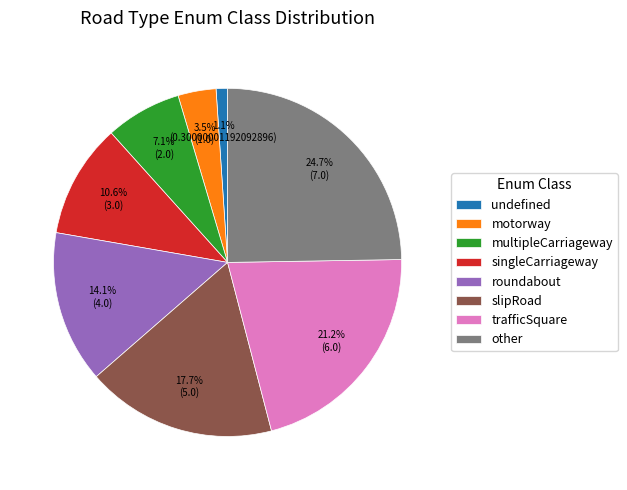

To the nearest percent, what is the combined percentage of singleCarriageway and multipleCarriageway?

18%